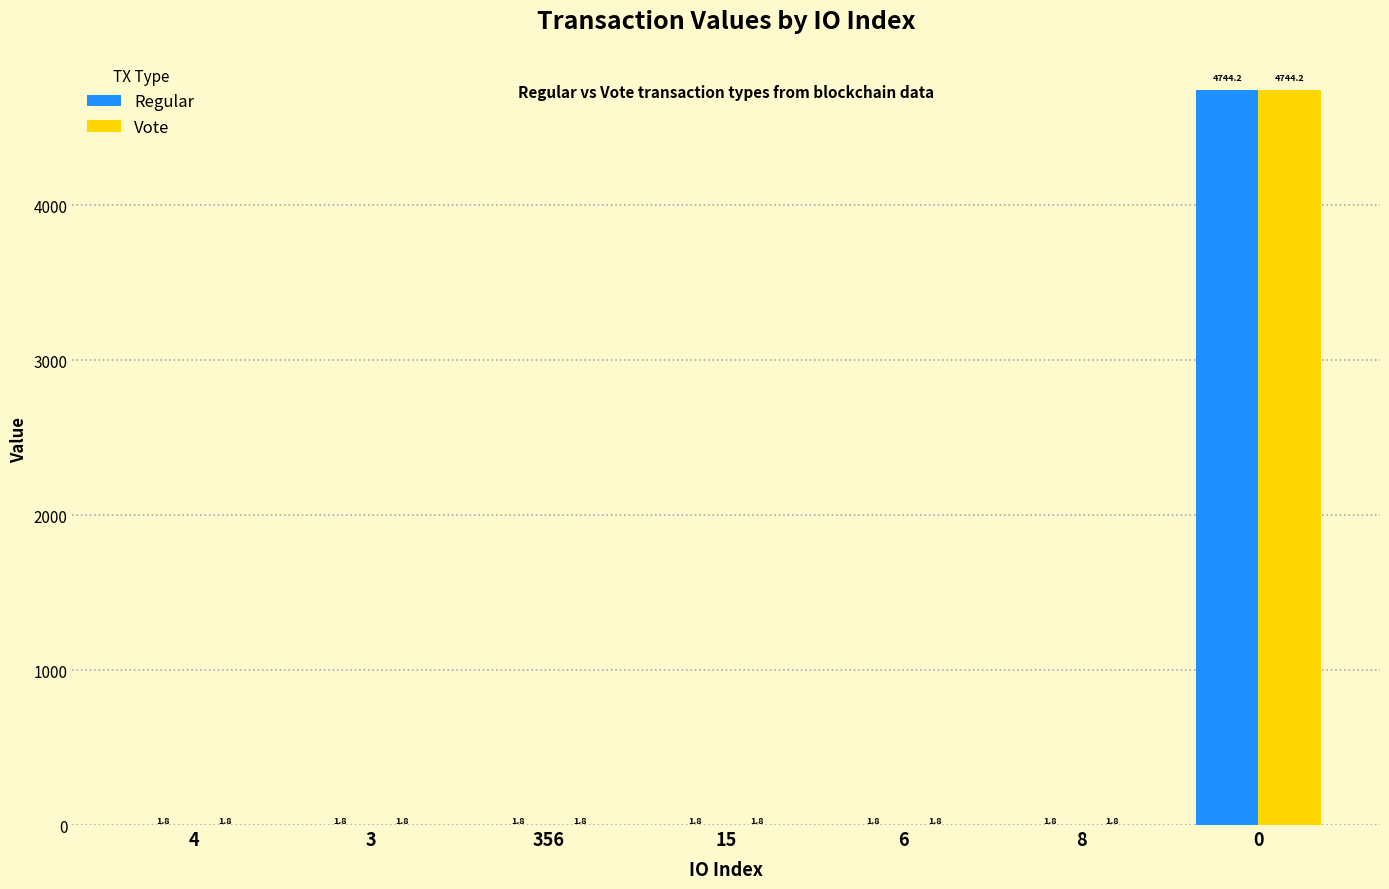

True or false: Vote has a value of 1.8 at 356.

True